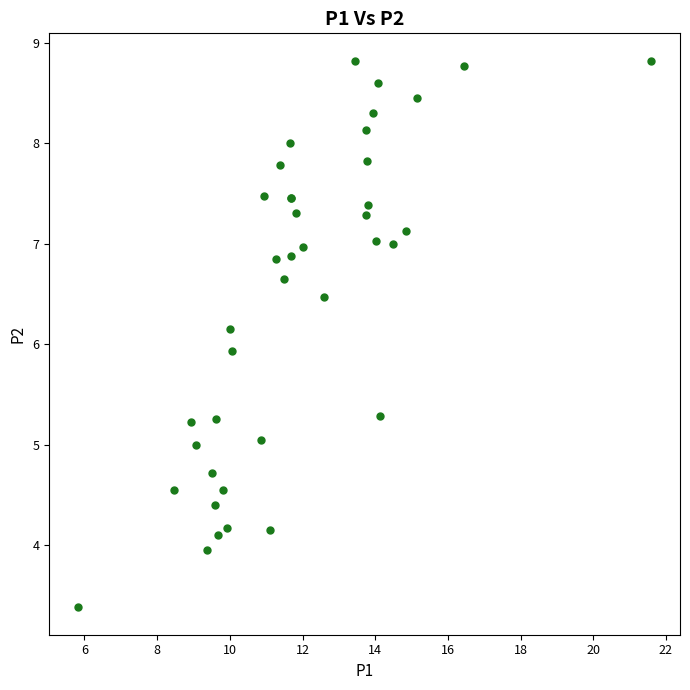

What Y value in the scatter plot is closest to 6?

5.9